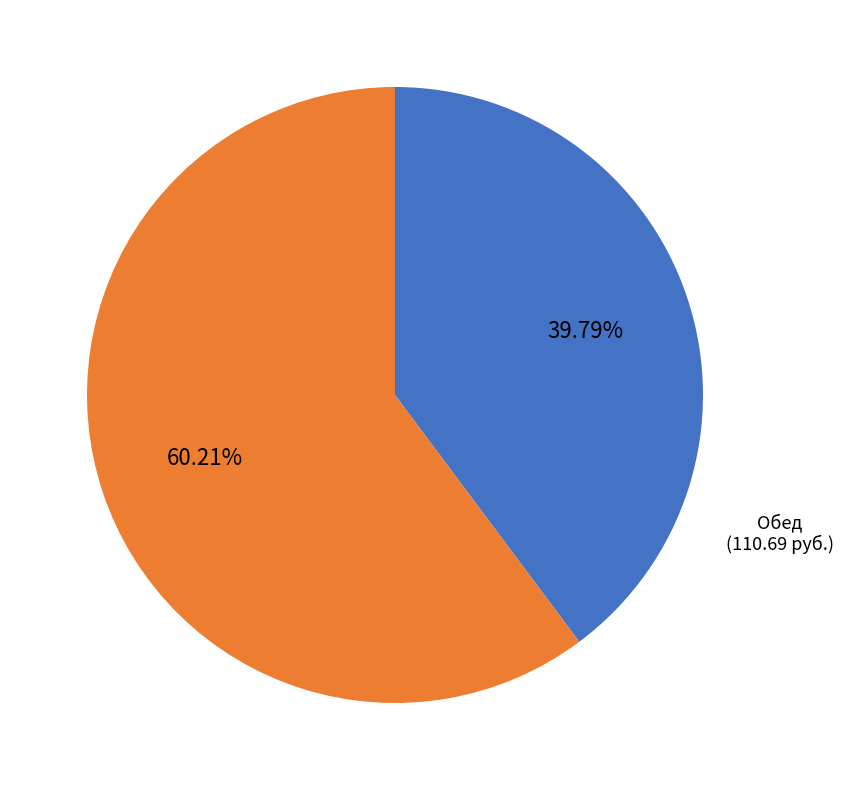

Is there a majority slice in this chart?

Yes